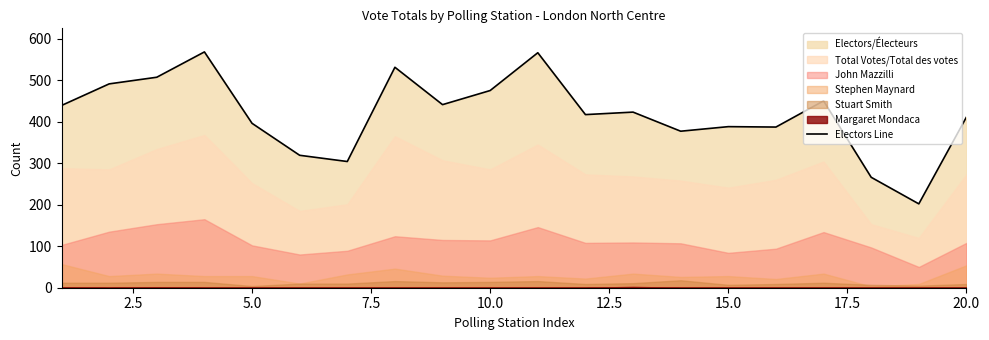

What is the lowest value of the Electors Line series?

202